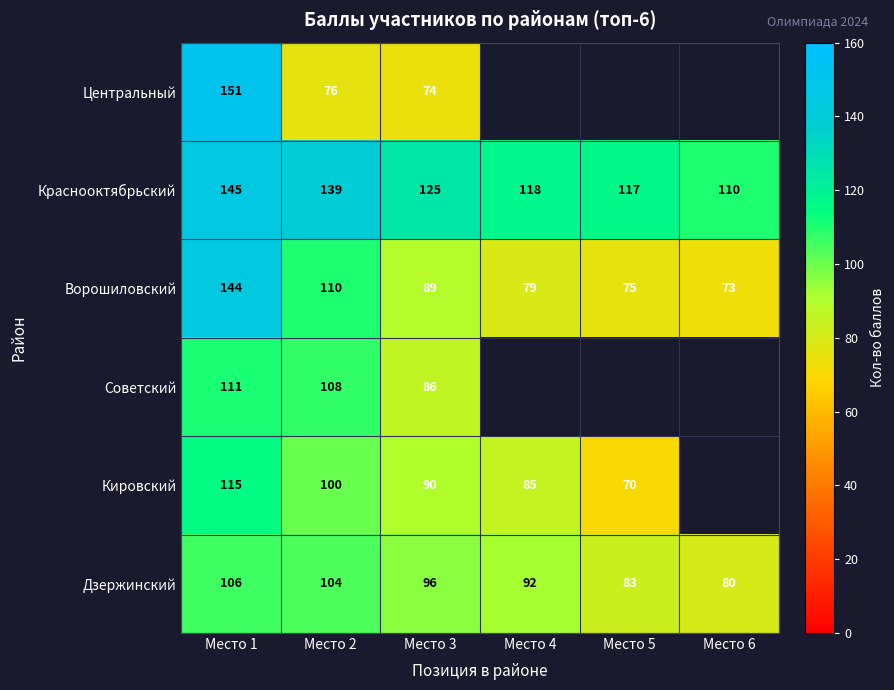

Read the Ворошиловский value at Место 2.

110